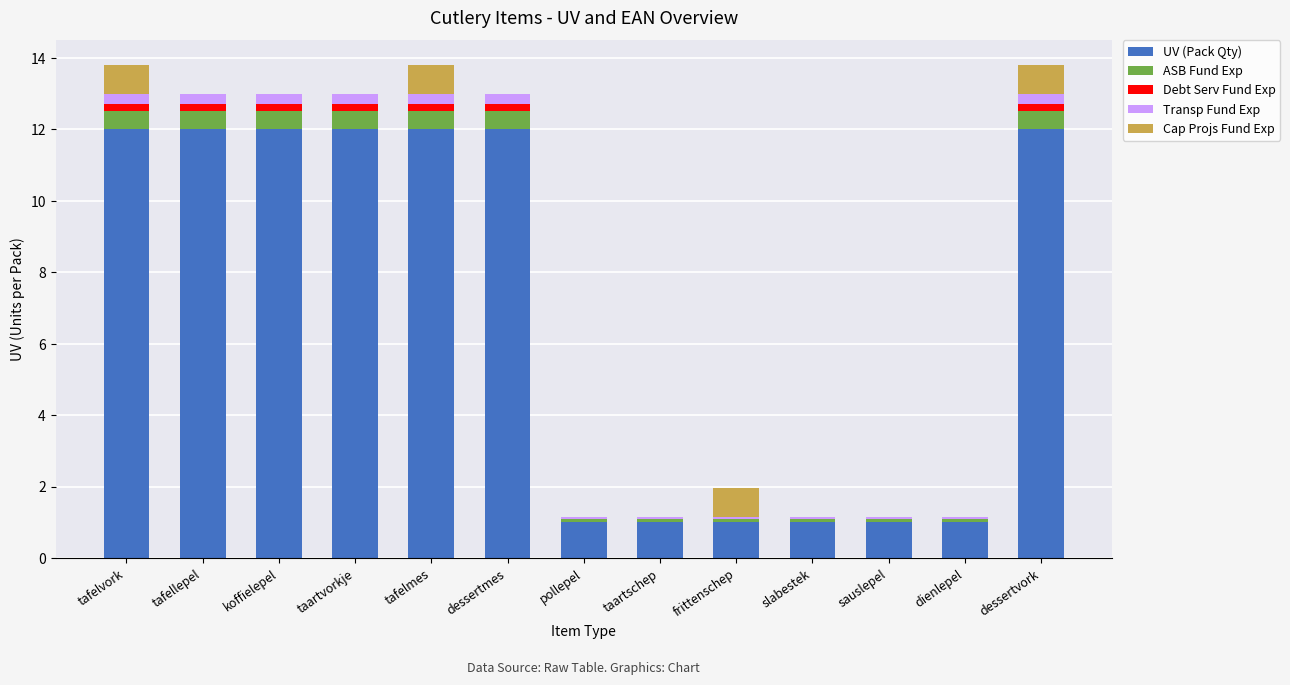

What is the sum of all UV (Pack Qty) values?

90.0